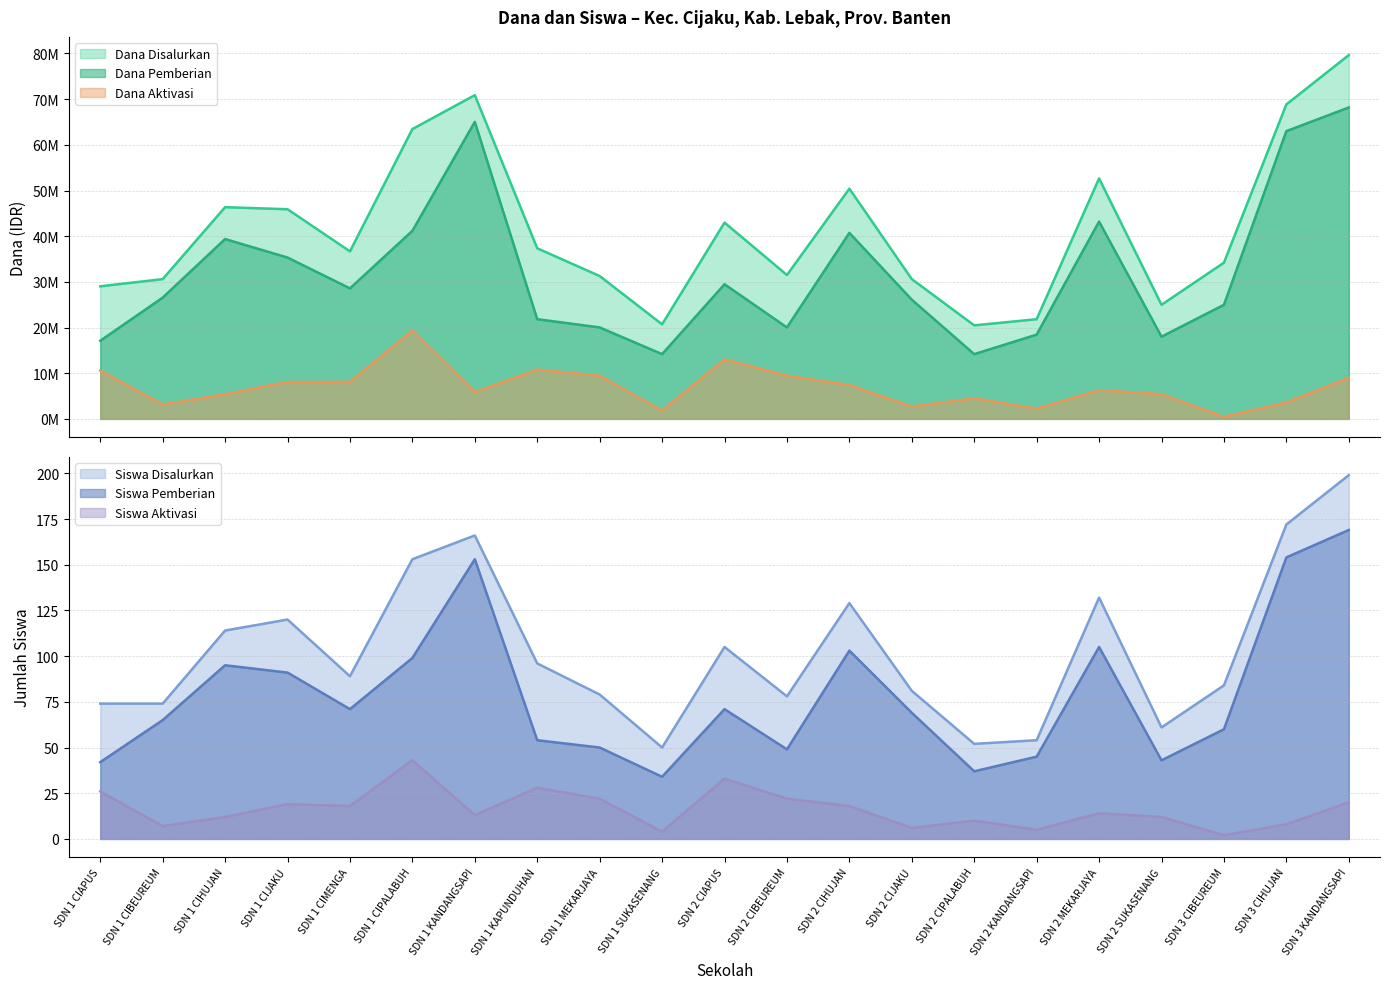

Which series has the largest total across all categories?

Dana Disalurkan